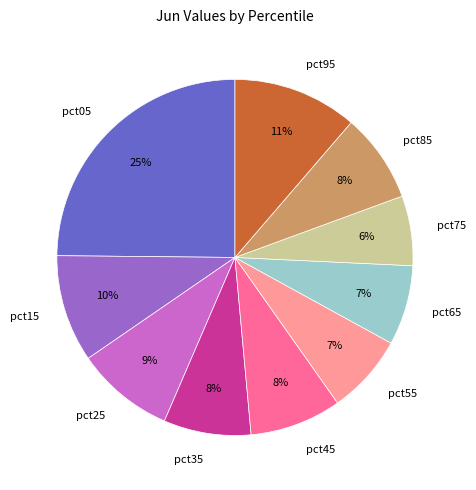

What is the largest slice in the pie chart?

pct05